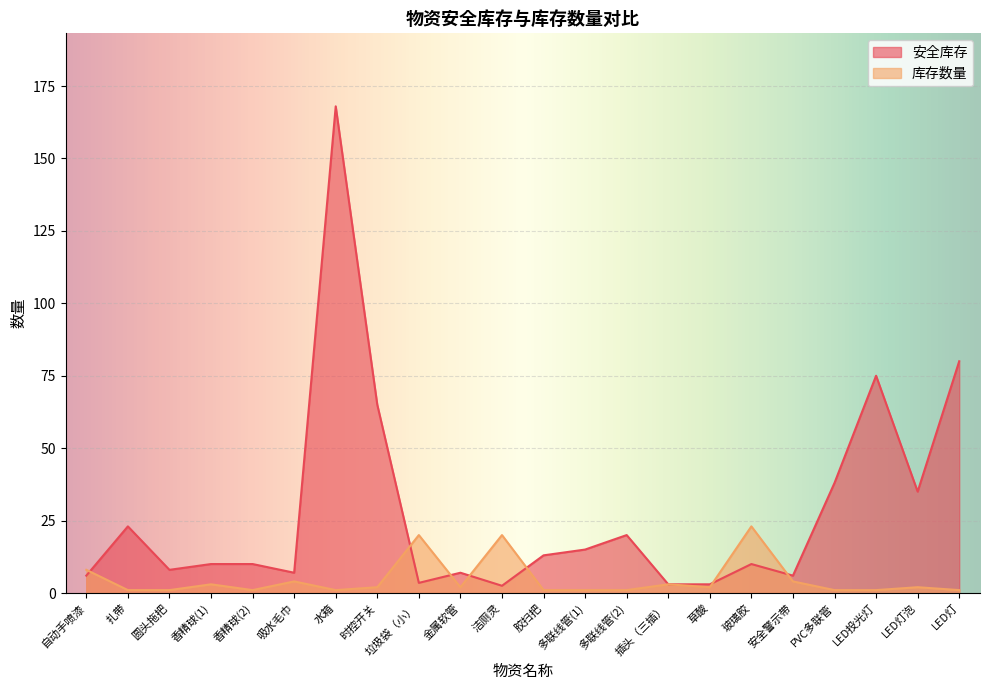

True or false: 库存数量 has a value of 8.0 at 自动手喷漆.

True